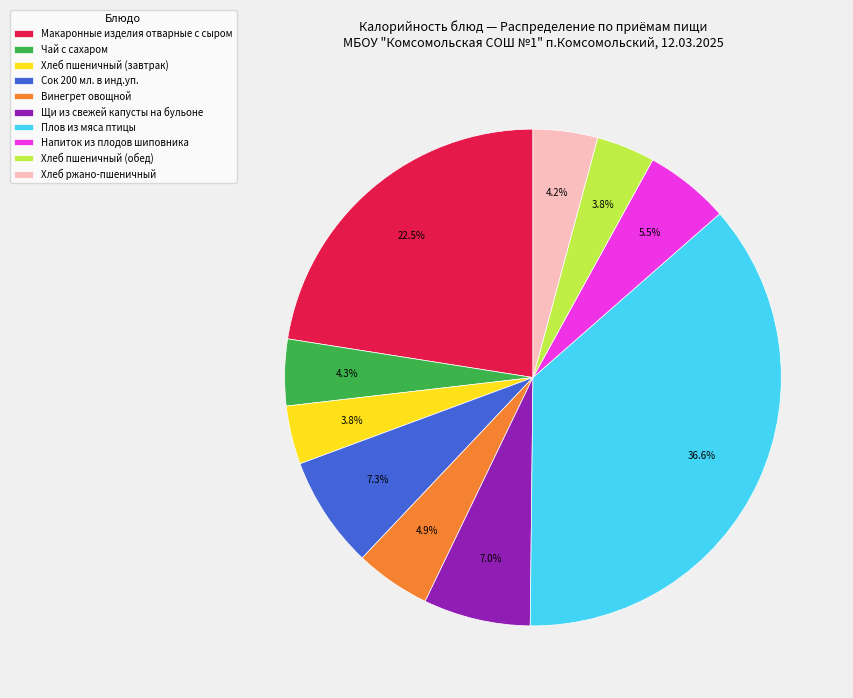

Does any single category account for the majority?

No